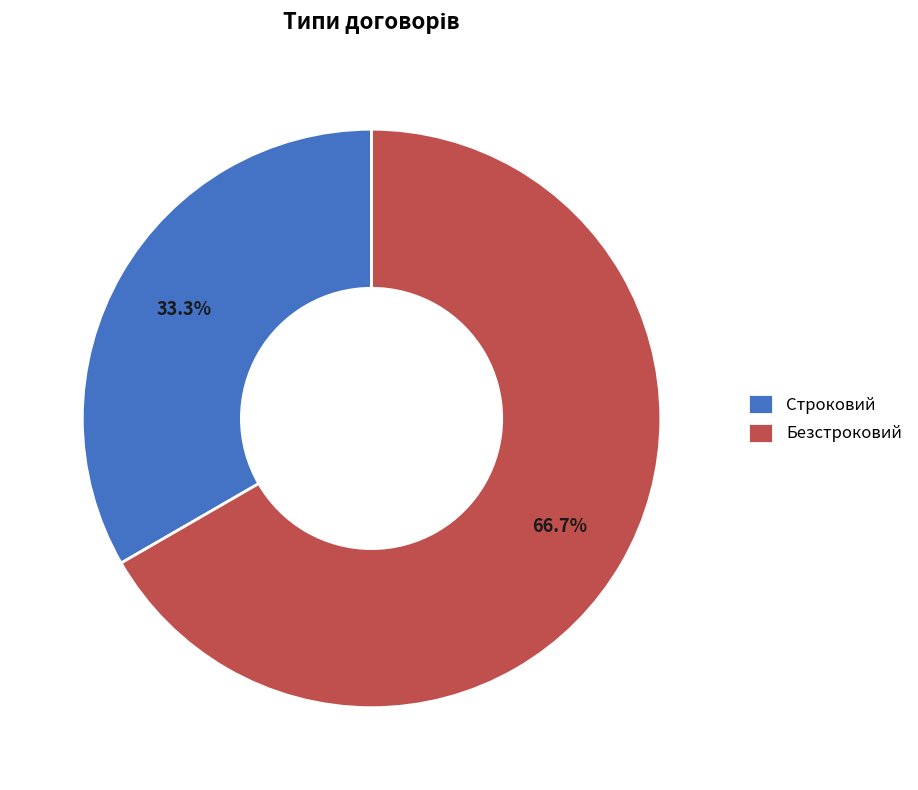

How many segments does this pie chart have?

2